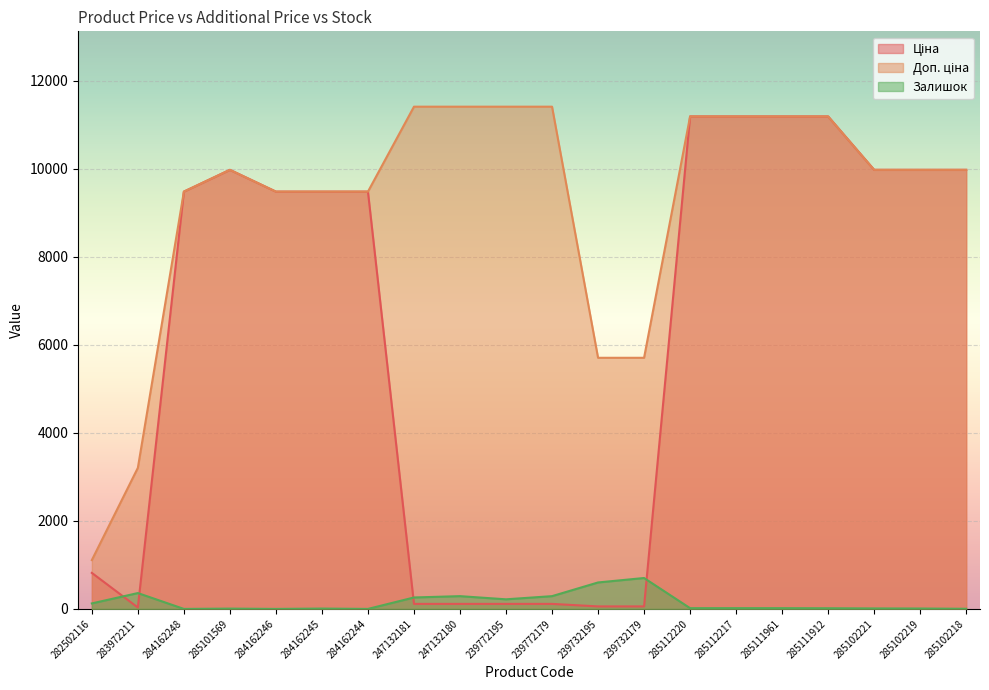

What value does the Доп. ціна series have at 285112220?

11188.2